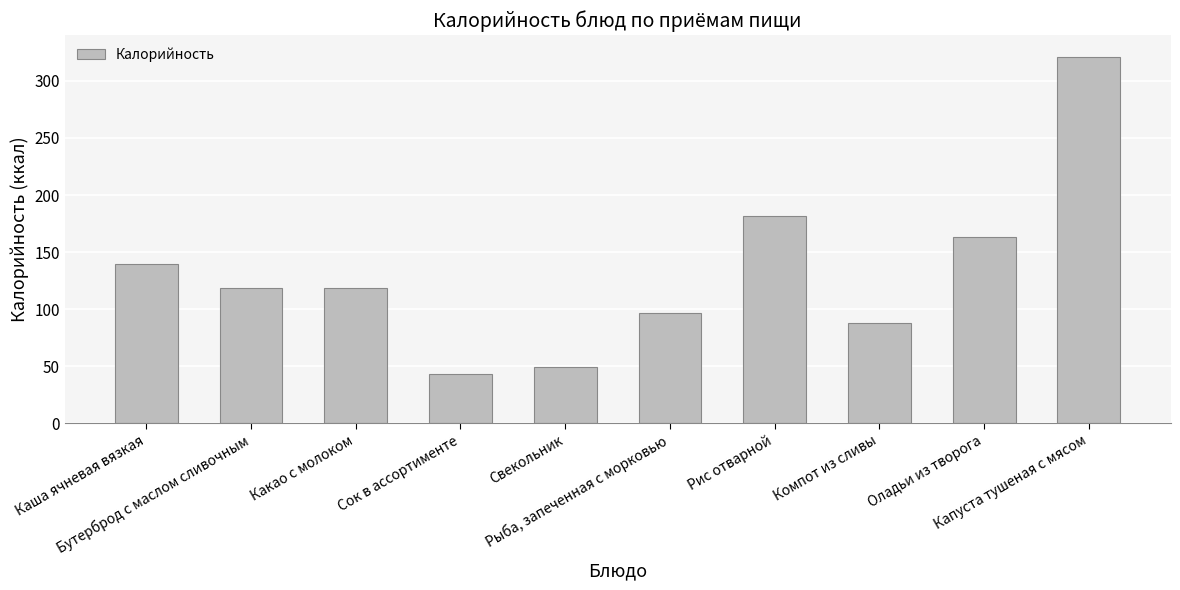

What is the ratio of the value at Свекольник to the value at Компот из сливы?

0.6